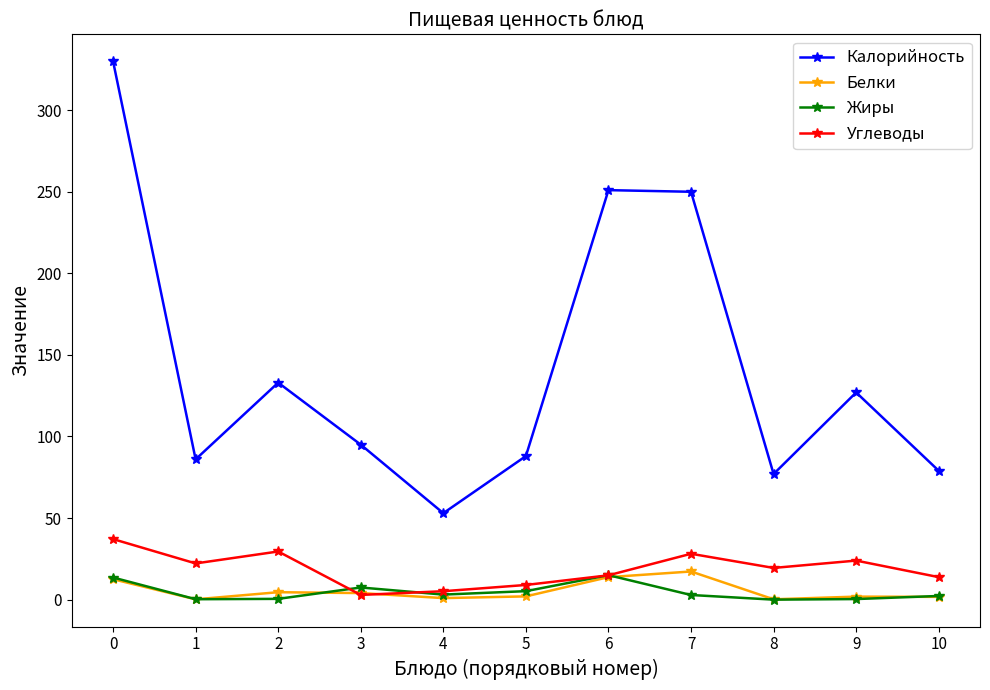

Where do Жиры and Углеводы first cross each other?

2 and 3